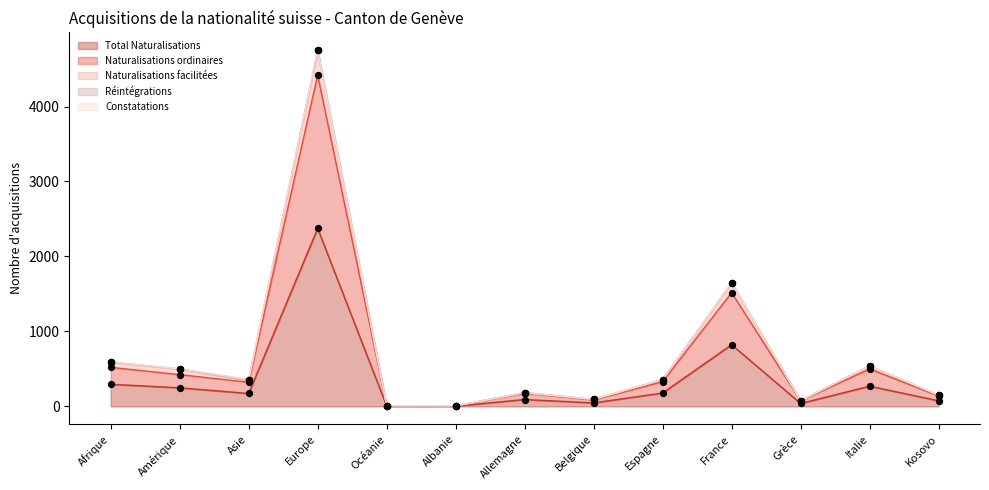

At which category is the sum across all series the highest?

Europe